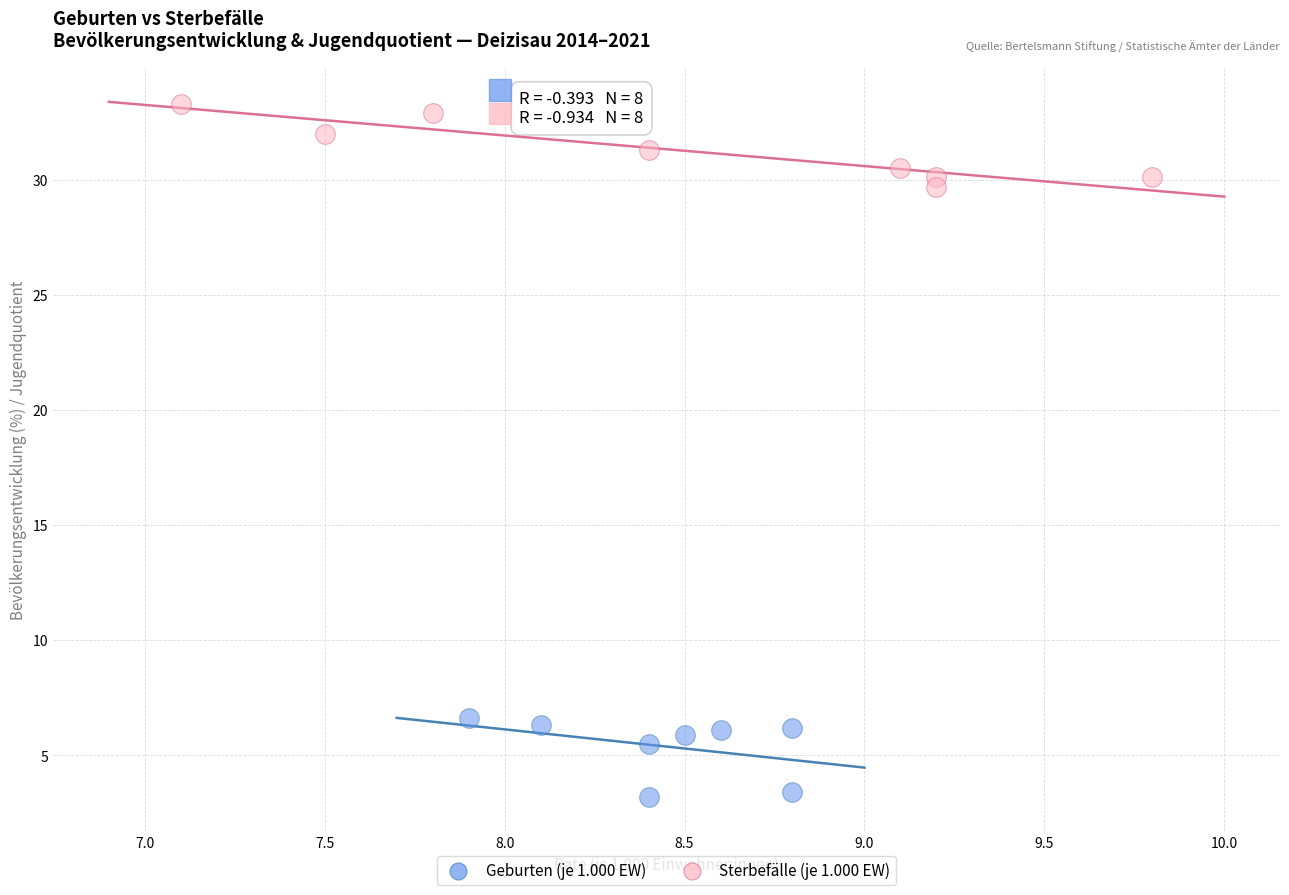

Which series reaches the minimum Y coordinate?

Geburten (je 1.000 EW)